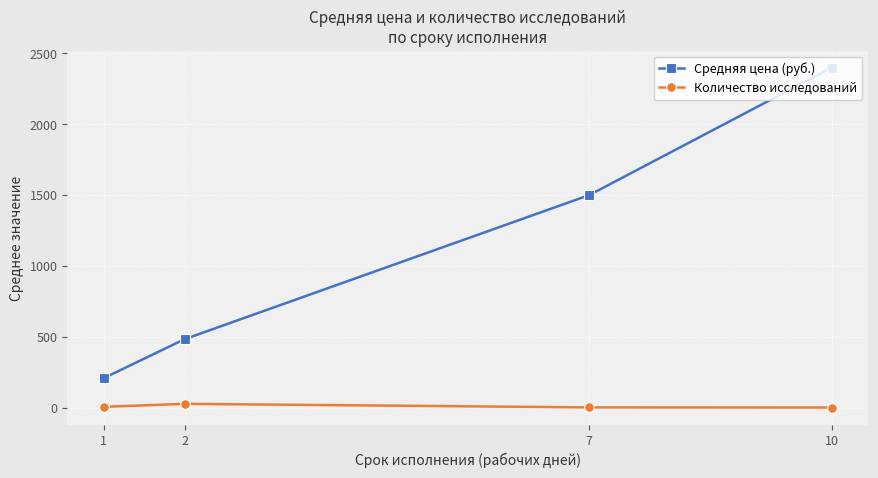

What is the sum of the Средняя цена (руб.) values at 1 and 2?

691.6